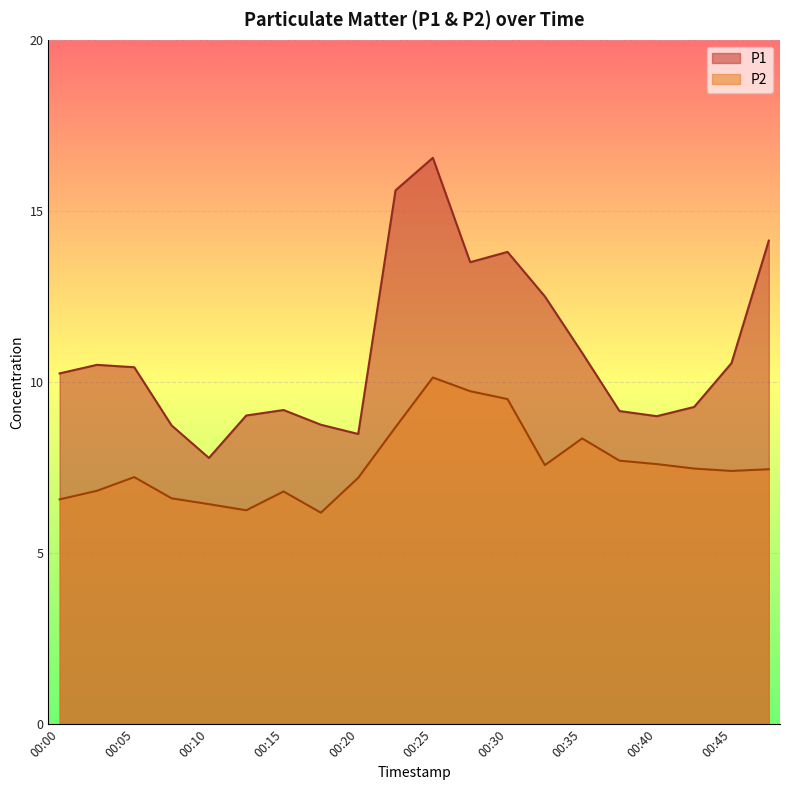

What is the sum of all P1 values?

218.0